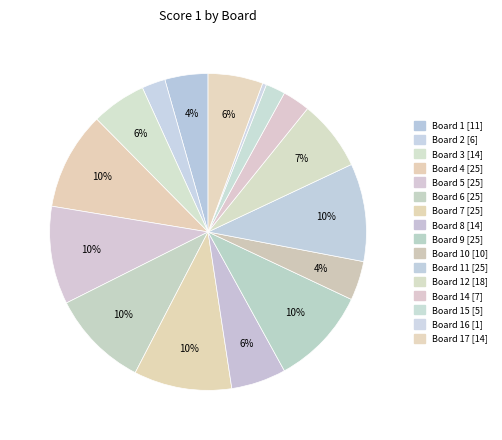

Is there a majority slice in this chart?

No